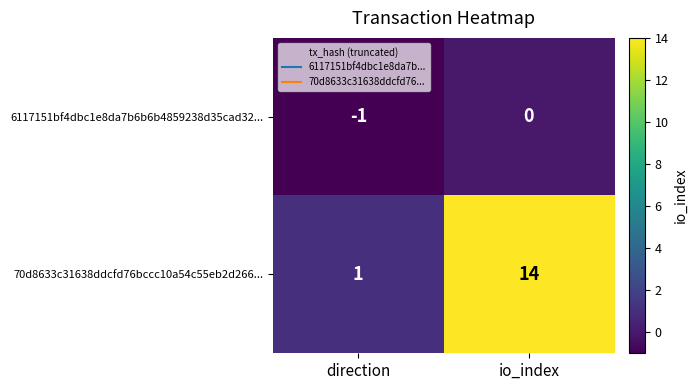

What is the difference between the maximum and minimum values in the 70d8633c31638ddcfd76bccc10a54c55eb2d266... series?

13